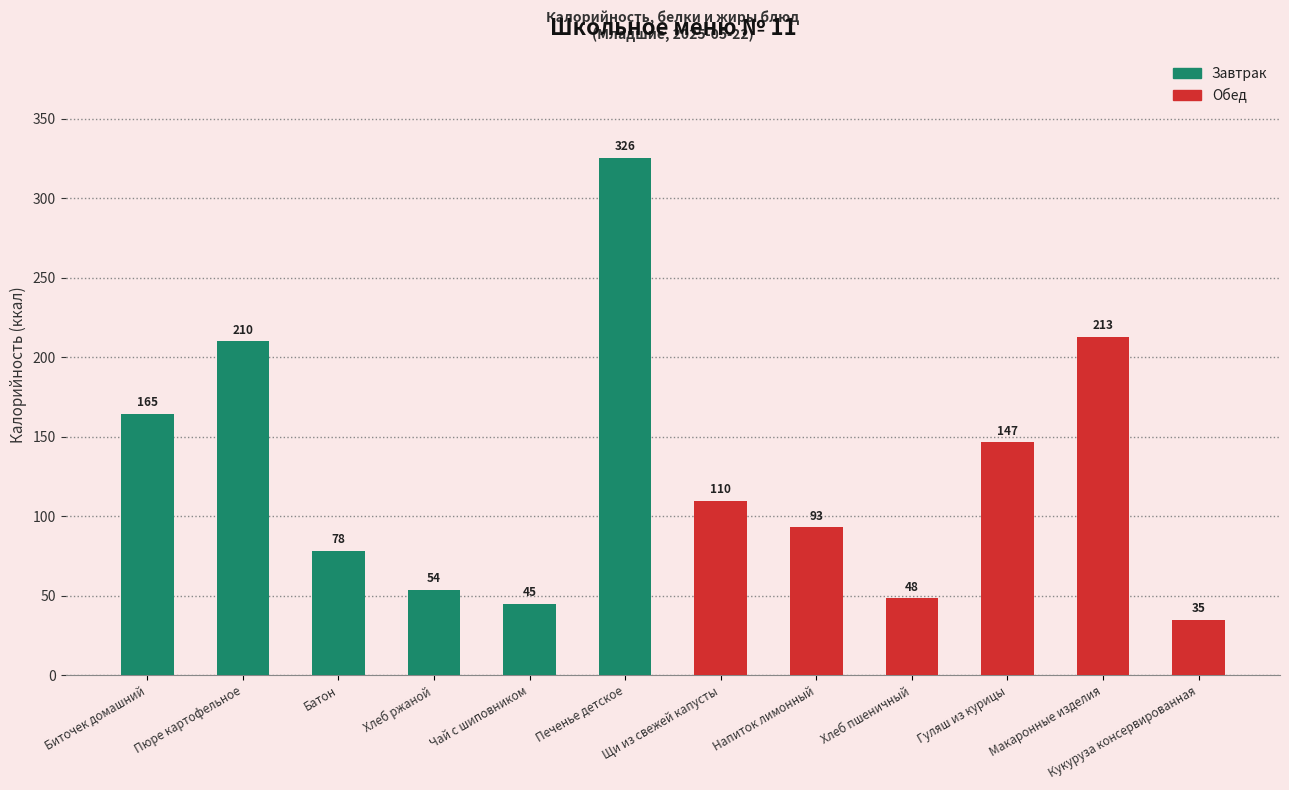

What is the label of the 10th bar from the left?

Гуляш из курицы